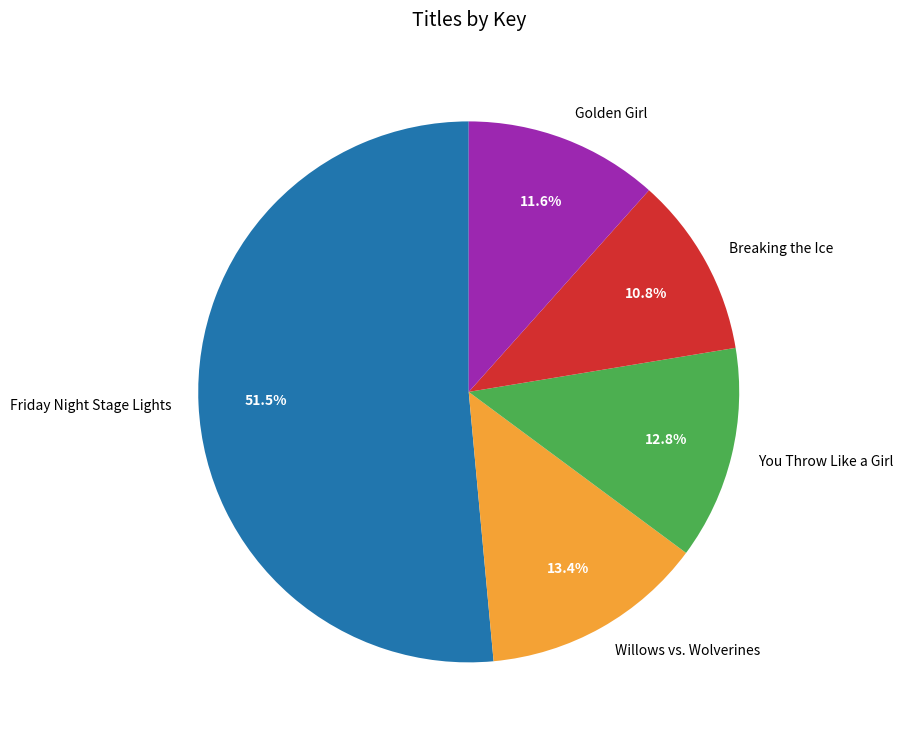

Is it true that Golden Girl is 24% of the pie?

False